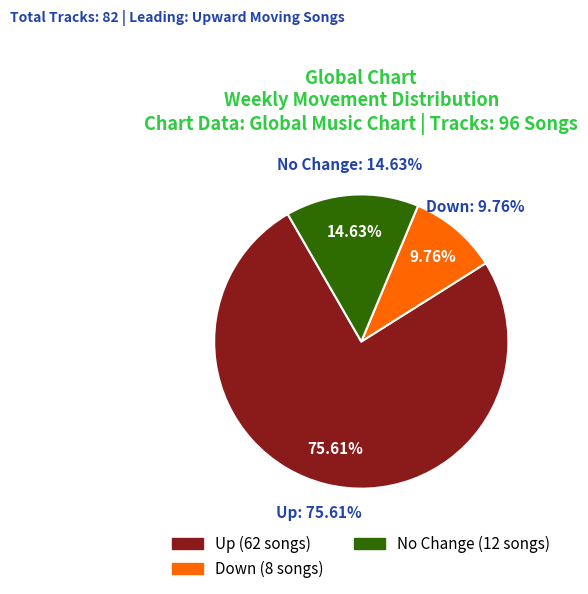

How many segments does this pie chart have?

3